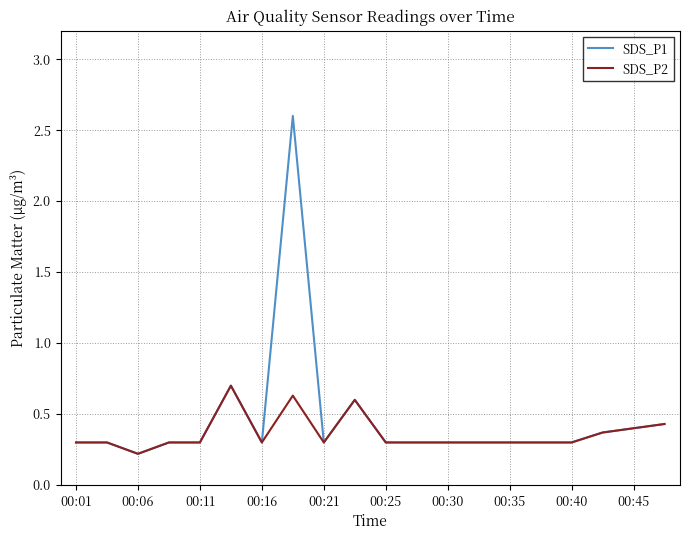

What are all the series names shown in the legend?

SDS_P1, SDS_P2